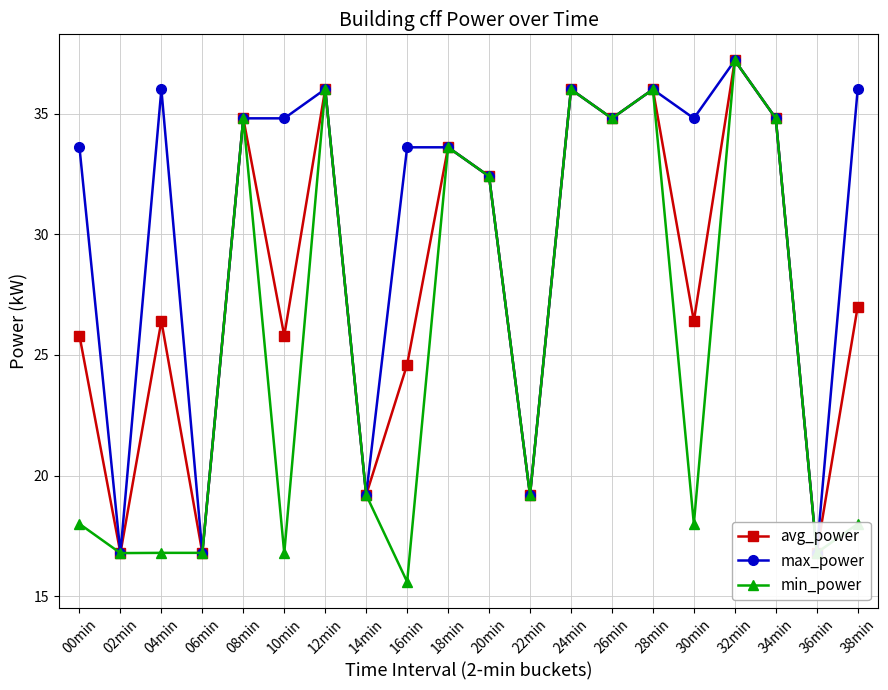

True or false: min_power has more than 0 interior local peaks.

True